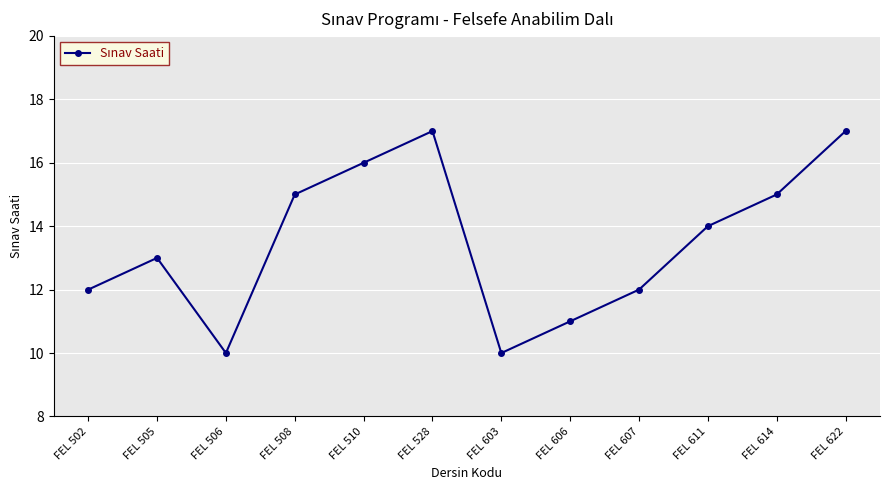

What is the maximum value shown in the chart?

17